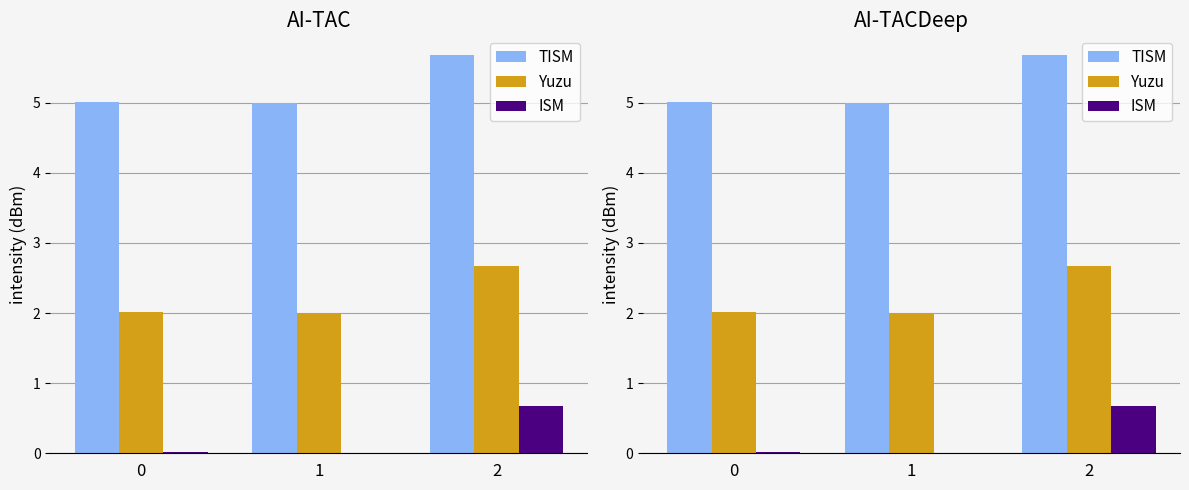

Which label corresponds to the smallest value in the chart?

1